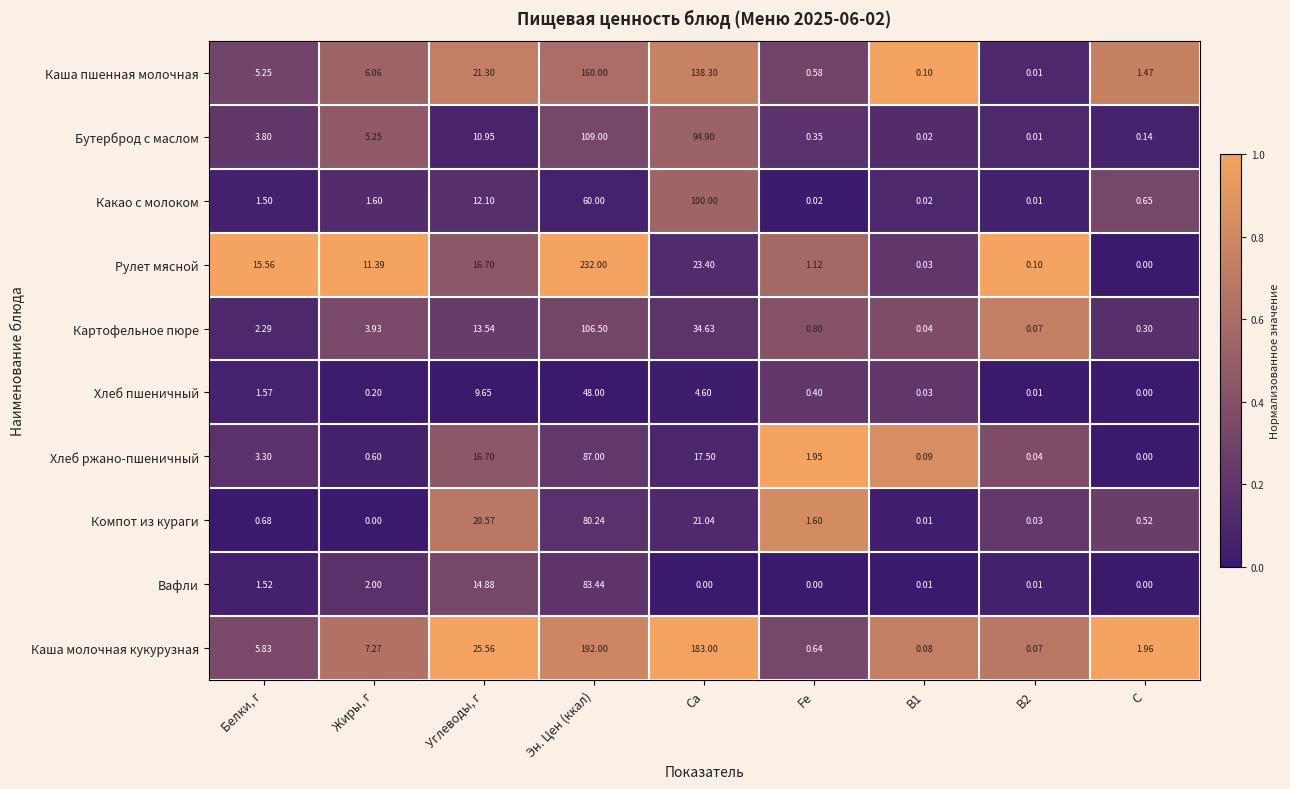

At which category is the sum across all series the highest?

Эн. Цен (ккал)